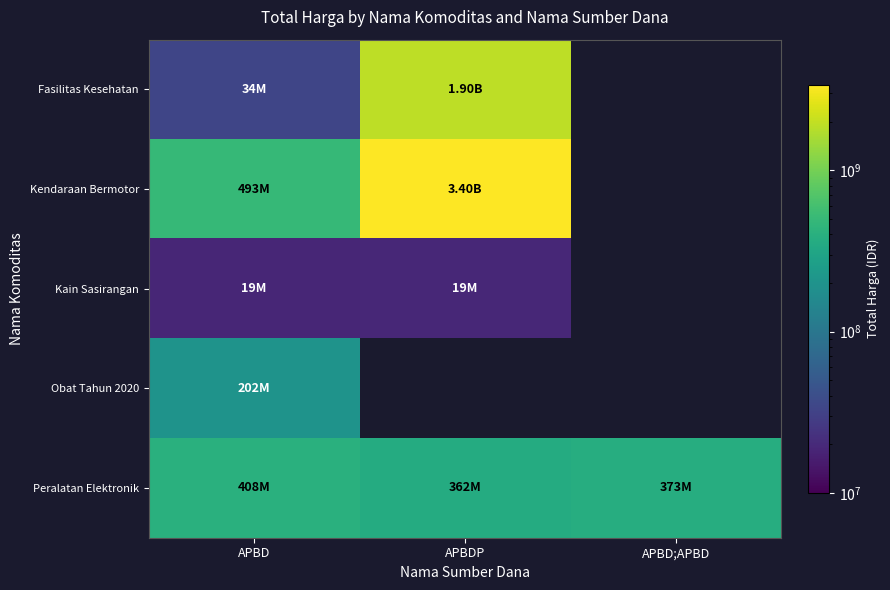

Rank the categories by Obat Tahun 2020 value from highest to lowest.

APBD, APBDP, APBD;APBD